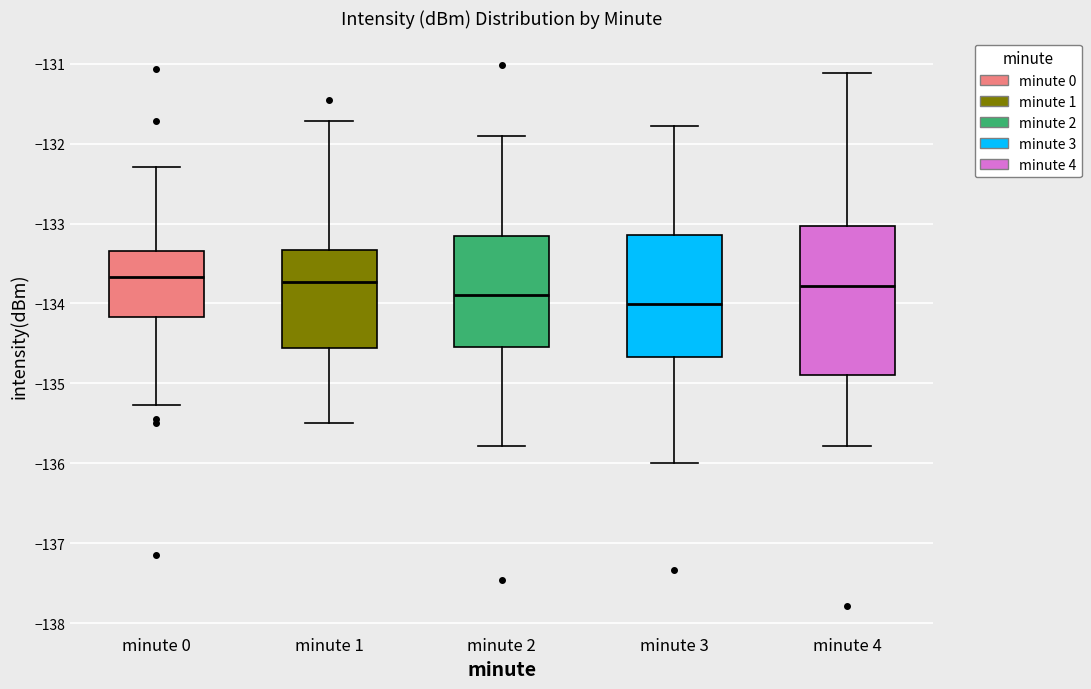

Reading left to right, read every box against the y-axis: the position of its median line, the range the box covers, and the ends of its whiskers. The values are not printed on the chart, so give them approximately, as read against the axis.

minute 0: median -133.7, box -134.2 to -133.3, whiskers -135.3 to -132.3
minute 1: median -133.7, box -134.6 to -133.3, whiskers -135.5 to -131.7
minute 2: median -133.9, box -134.5 to -133.2, whiskers -135.8 to -131.9
minute 3: median -134.0, box -134.7 to -133.1, whiskers -136.0 to -131.8
minute 4: median -133.8, box -134.9 to -133.0, whiskers -135.8 to -131.1